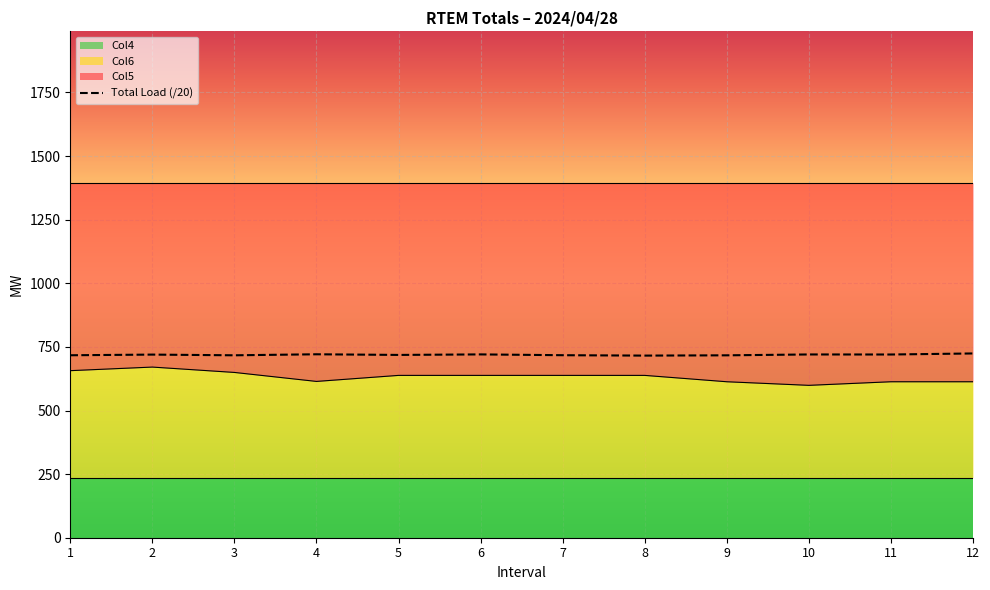

Where is the first local maximum?

2